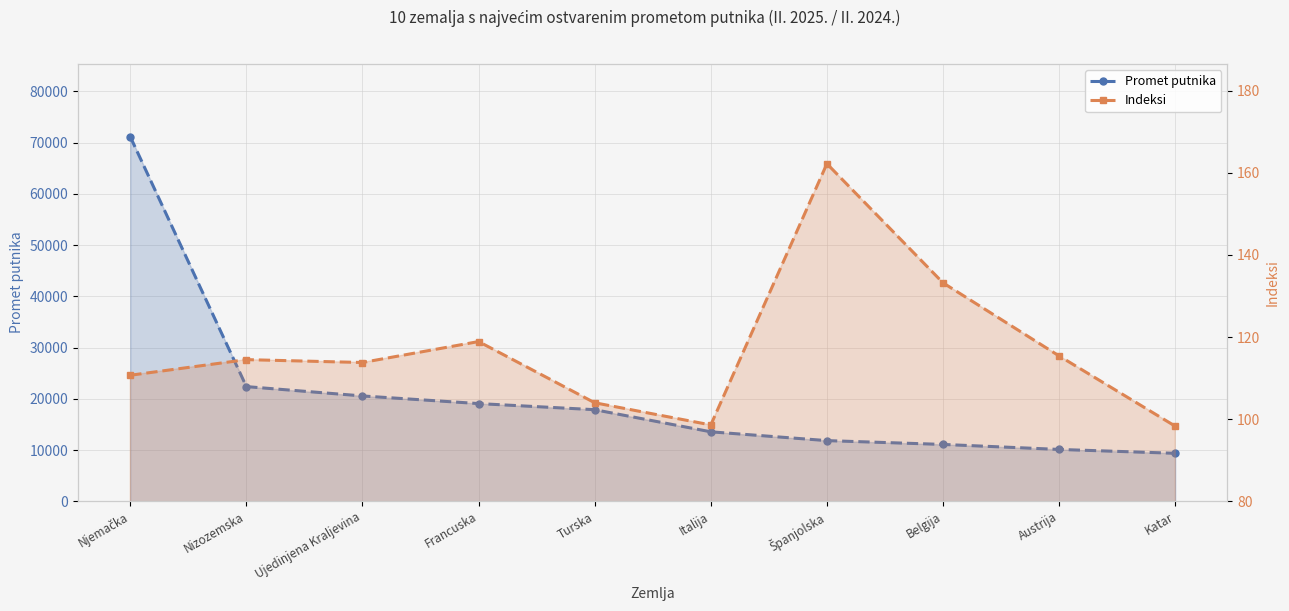

What is the label of the 9th point from the left?

Austrija